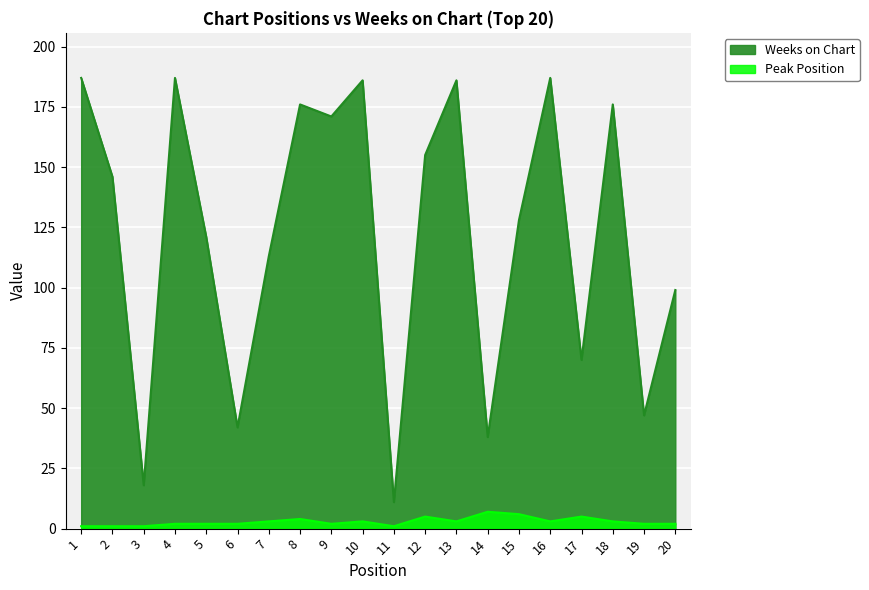

Rank the series at 8 from highest to lowest value.

Weeks on Chart, Peak Position